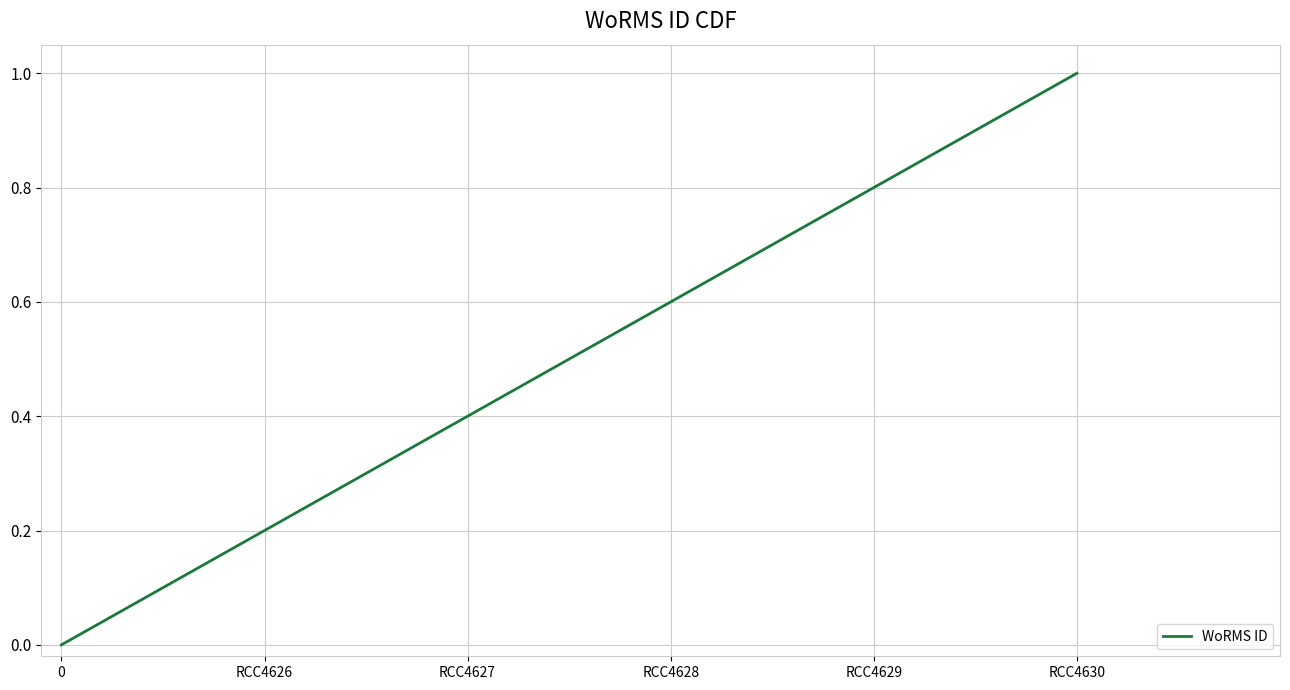

How many lines are shown in the chart?

1